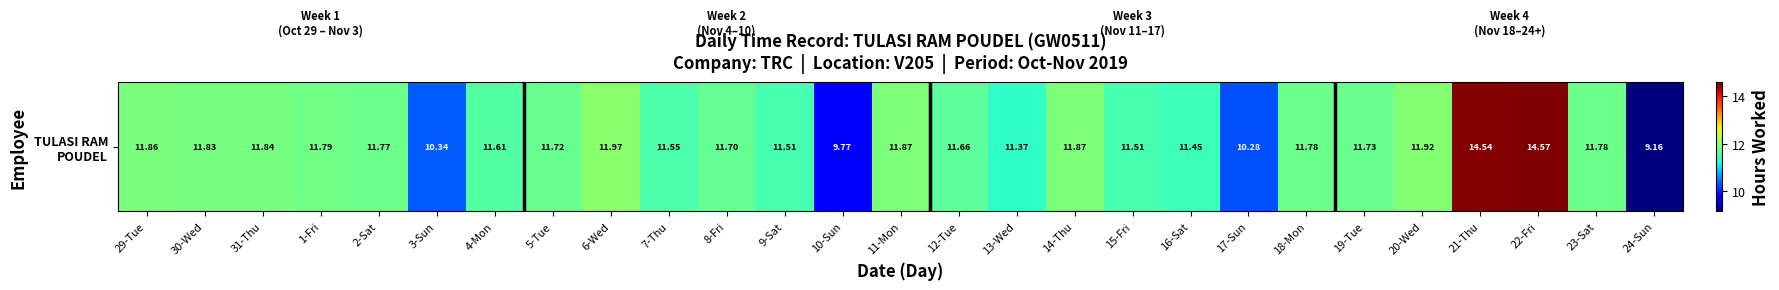

What is the average value?

11.7